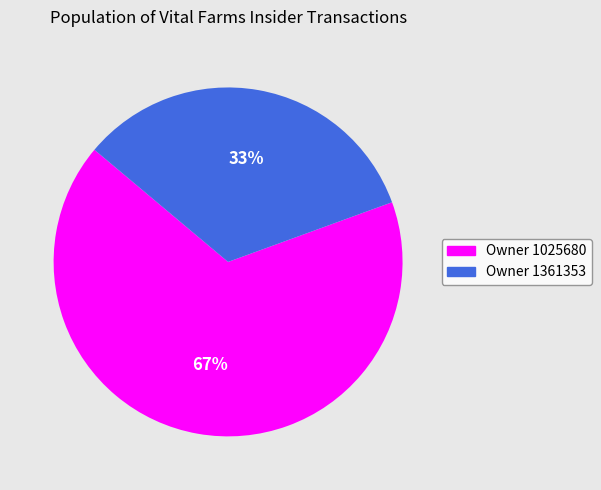

To the nearest percent, what is the average slice percentage?

50%